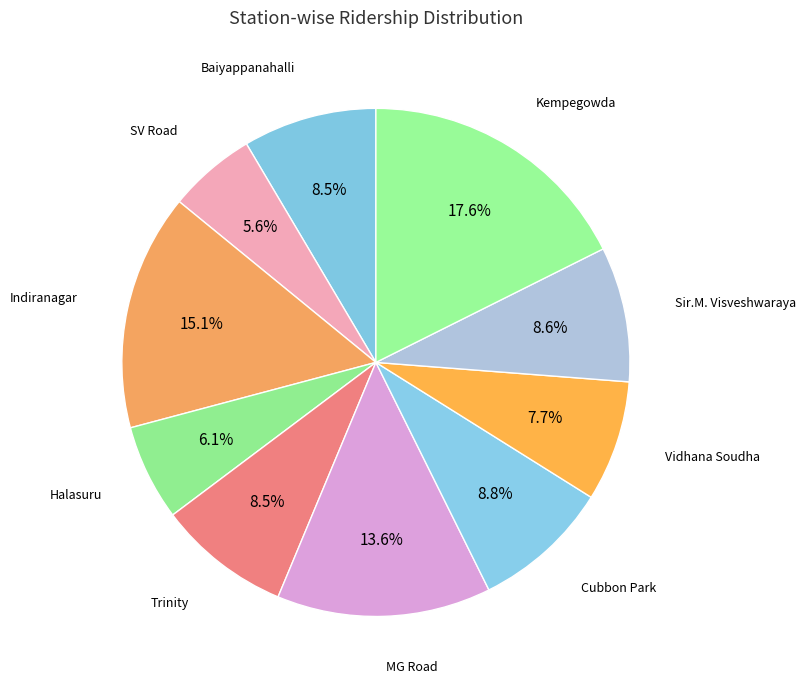

Which category has the smallest portion of the pie?

SV Road